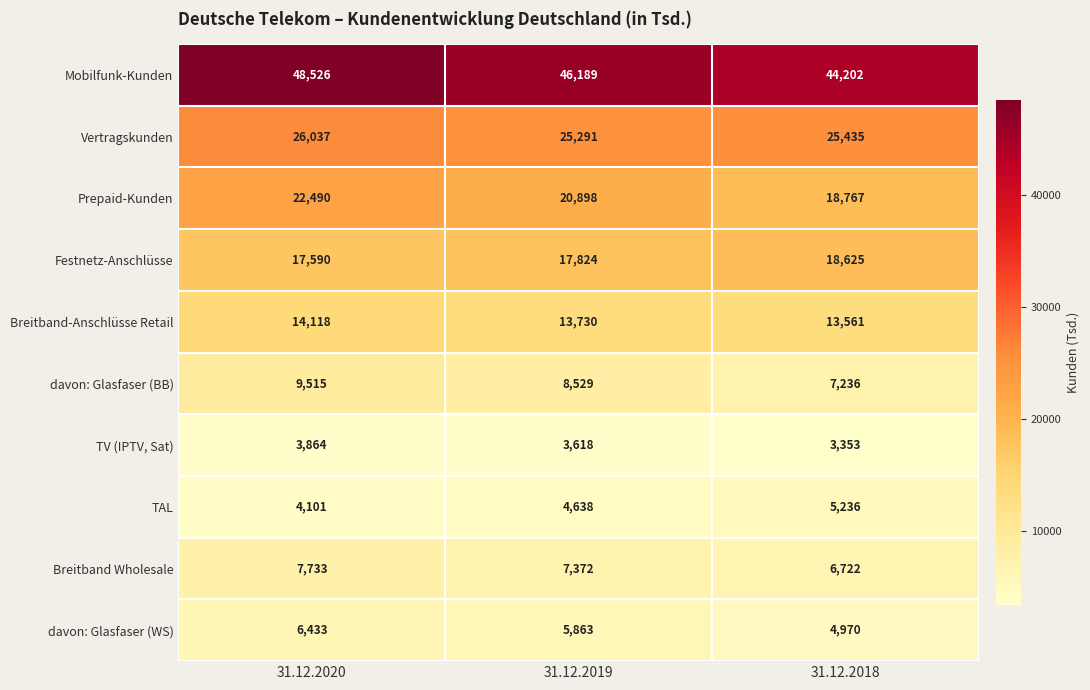

At 31.12.2020, list the series in order from smallest to largest.

TV (IPTV, Sat), TAL, davon: Glasfaser (WS), Breitband Wholesale, davon: Glasfaser (BB), Breitband-Anschlüsse Retail, Festnetz-Anschlüsse, Prepaid-Kunden, Vertragskunden, Mobilfunk-Kunden